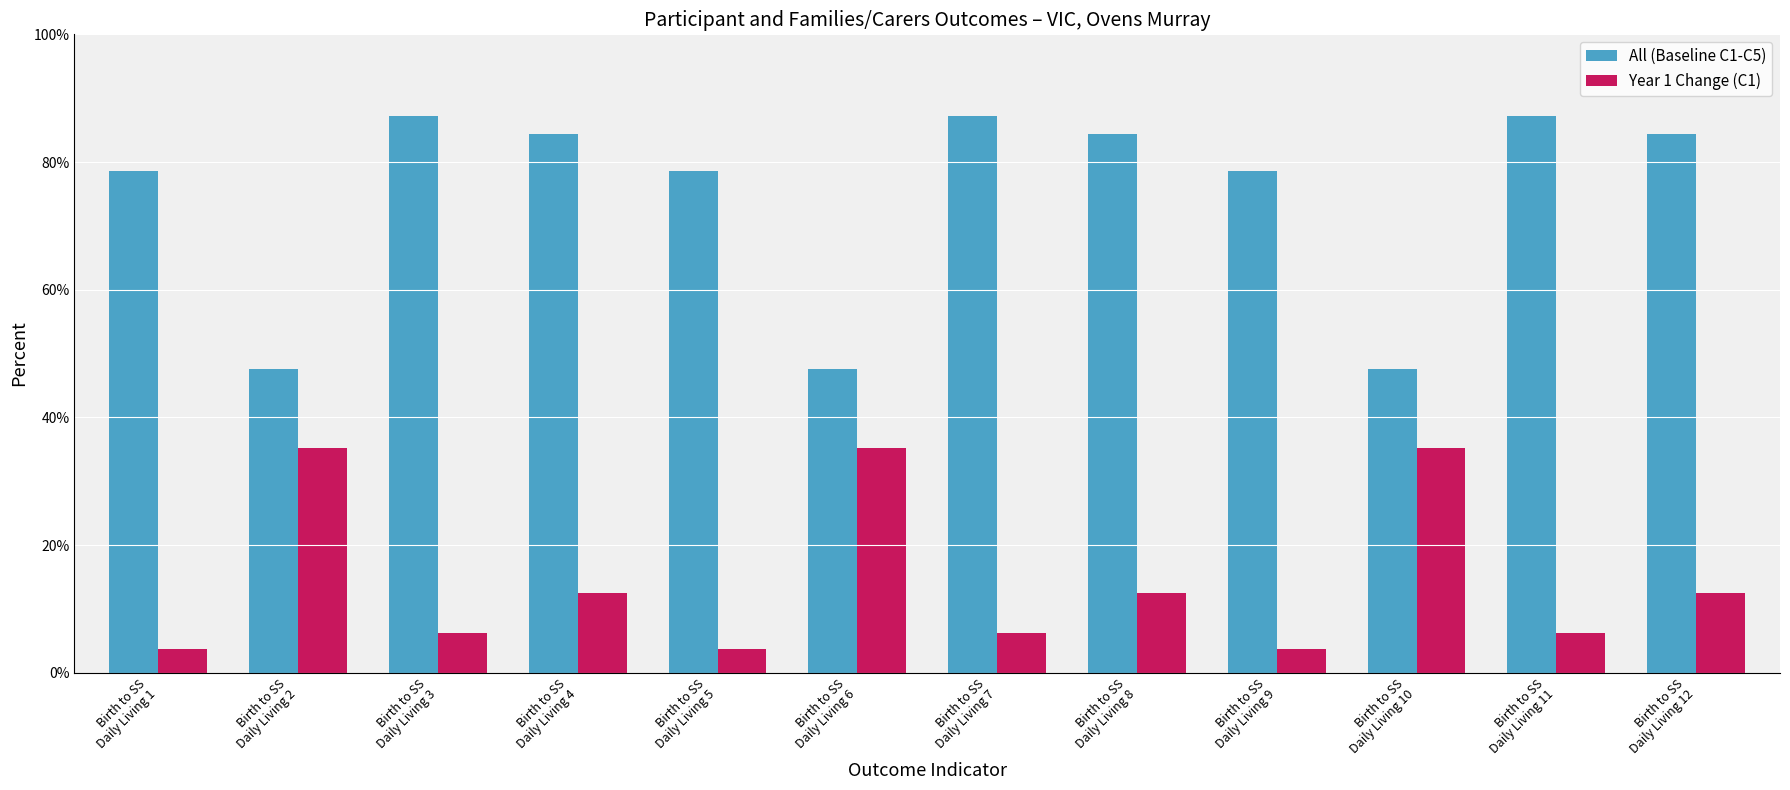

Are the bars grouped side by side (vs. stacked)?

Yes